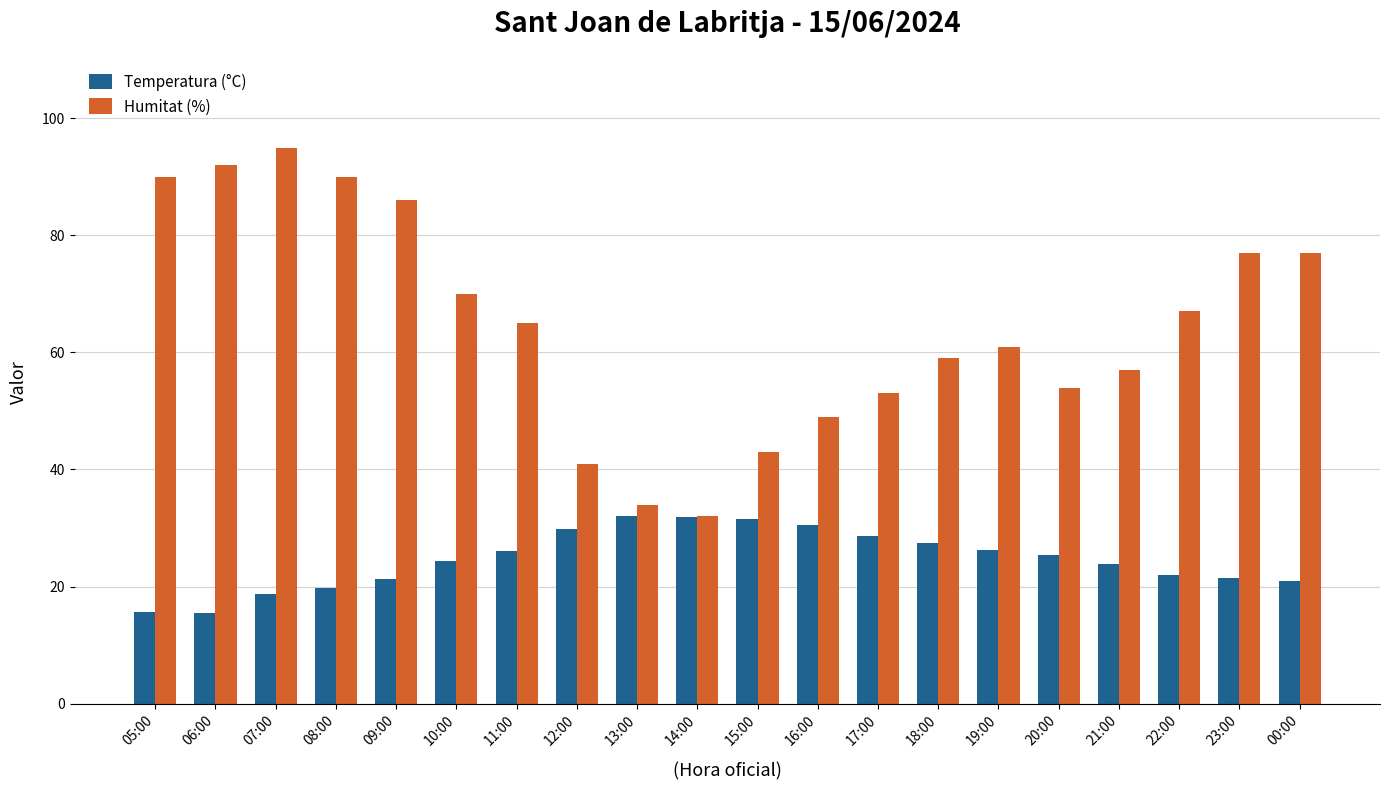

Is it true that Humitat (%) equals 46.5 at 23:00?

False